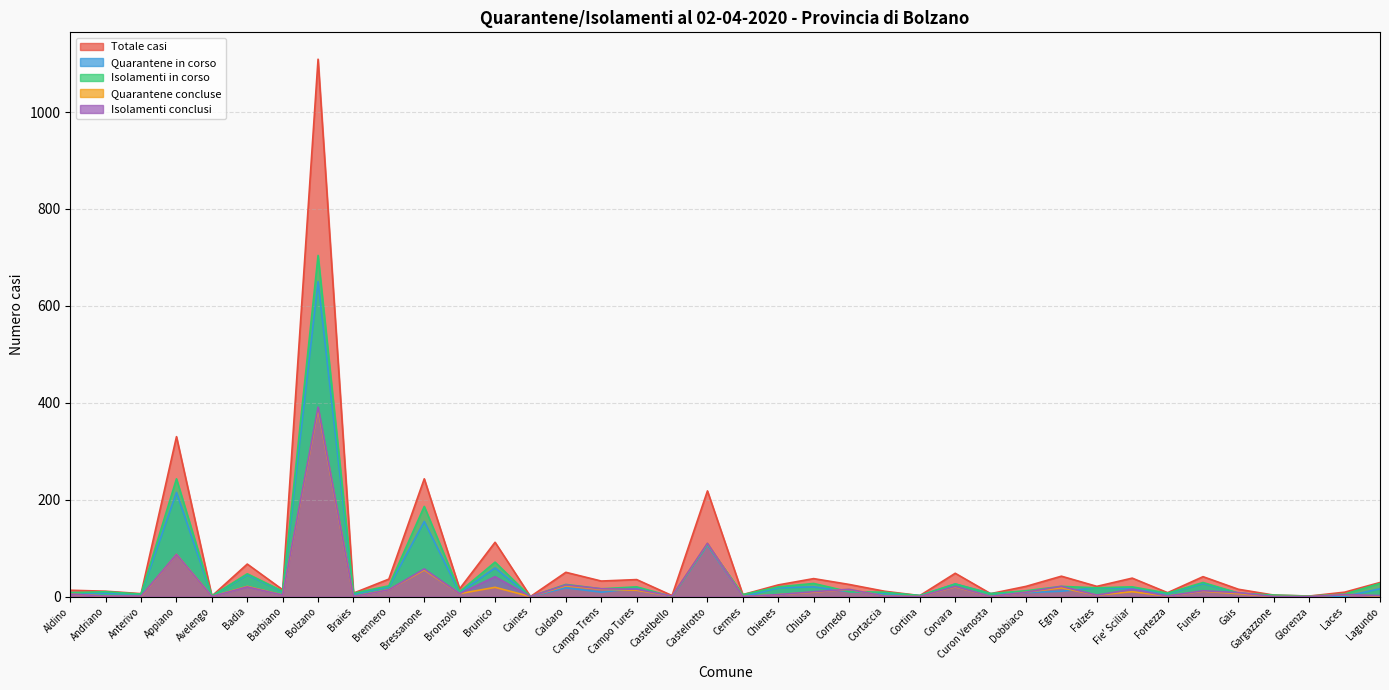

What is the difference between the second highest and second lowest values in the Totale casi series?

329